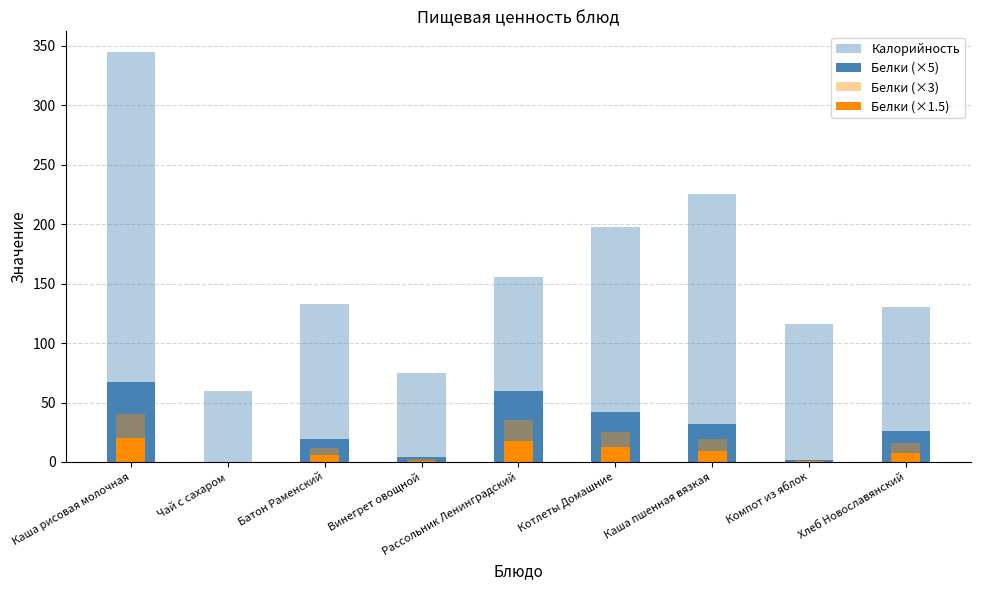

How many values in the Белки (×1.5) series exceed 7?

5